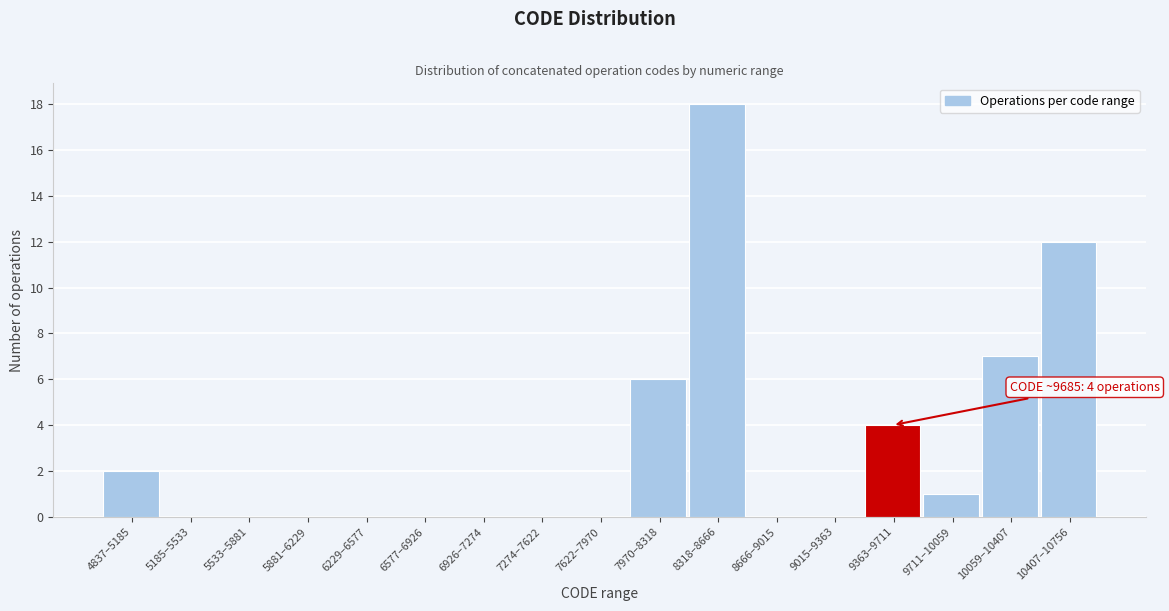

Reading left to right, what are all the values shown in this chart?

4837–5185=2	5185–5533=0	5533–5881=0	5881–6229=0	6229–6577=0	6577–6926=0	6926–7274=0	7274–7622=0	7622–7970=0	7970–8318=6	8318–8666=18	8666–9015=0	9015–9363=0	9363–9711=4	9711–10059=1	10059–10407=7	10407–10756=12